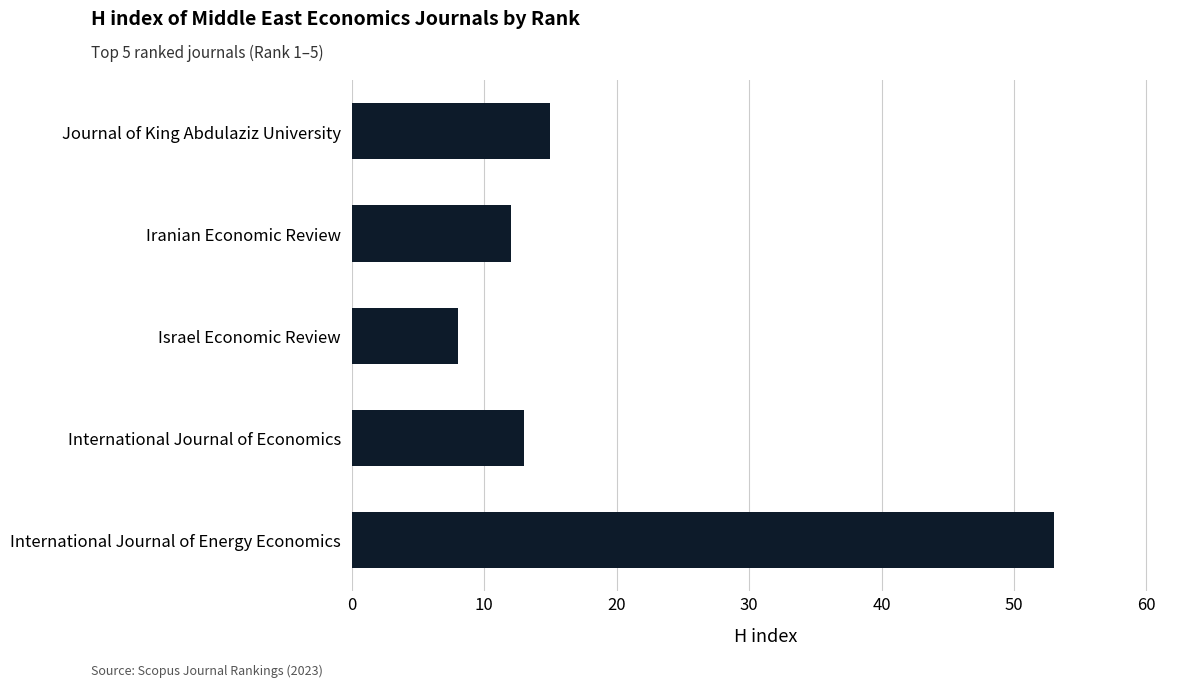

Reading bottom to top, list all the values displayed in this chart.

International Journal of Energy Economics=53	International Journal of Economics=13	Israel Economic Review=8	Iranian Economic Review=12	Journal of King Abdulaziz University=15